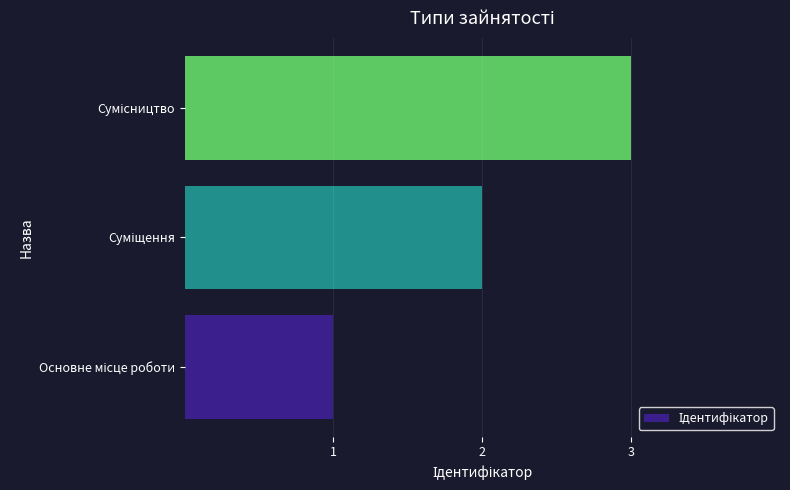

Are the bars grouped side by side (vs. stacked)?

No